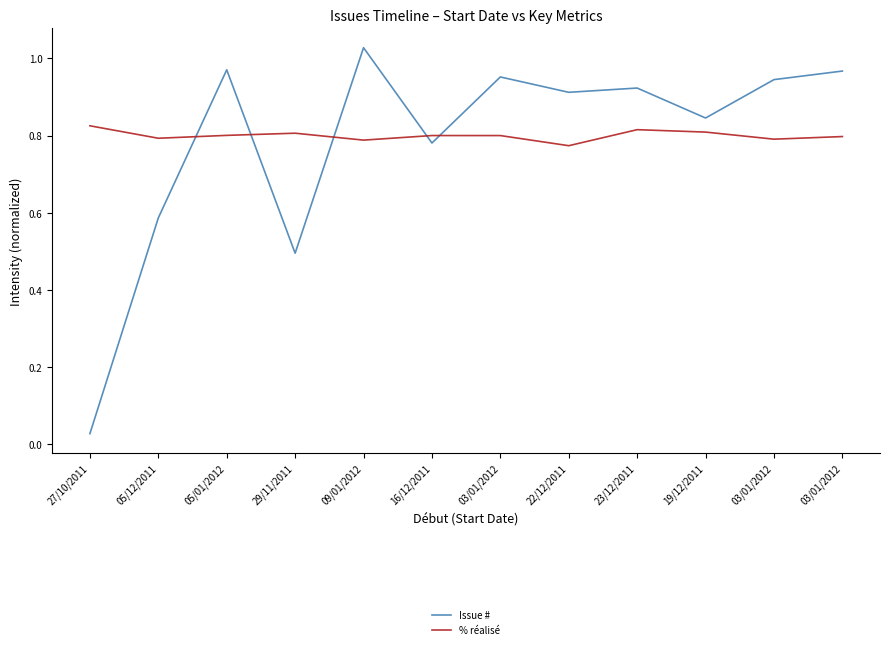

What is the value of the % réalisé point at the 4th from the left?

0.8